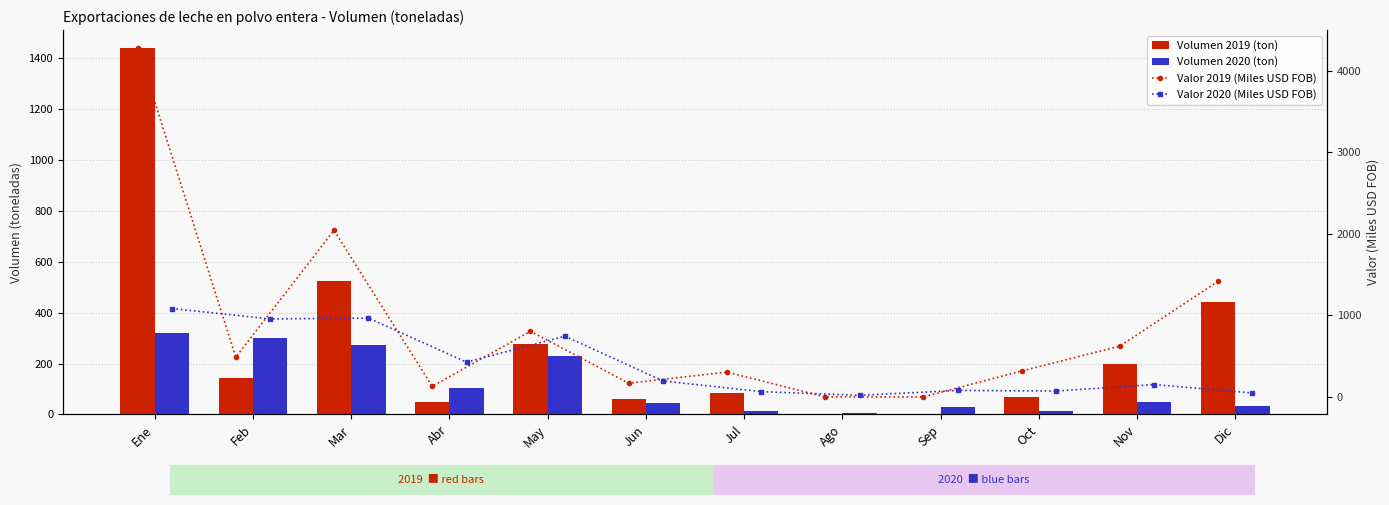

Is it true that Valor 2019 (Miles USD FOB) equals 537.5 at Jul?

False